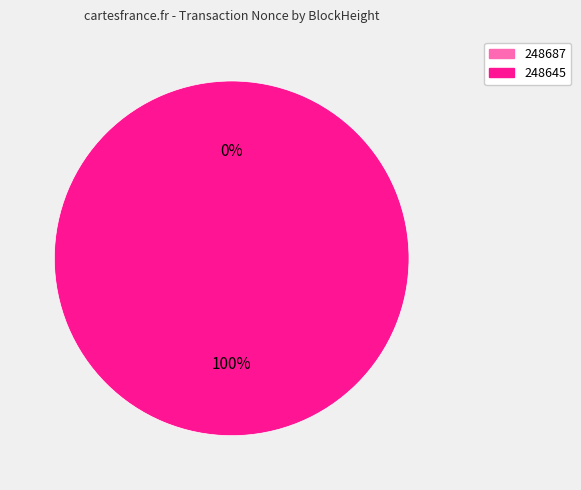

The 248687 slice represents 0% of the pie. True or false?

True